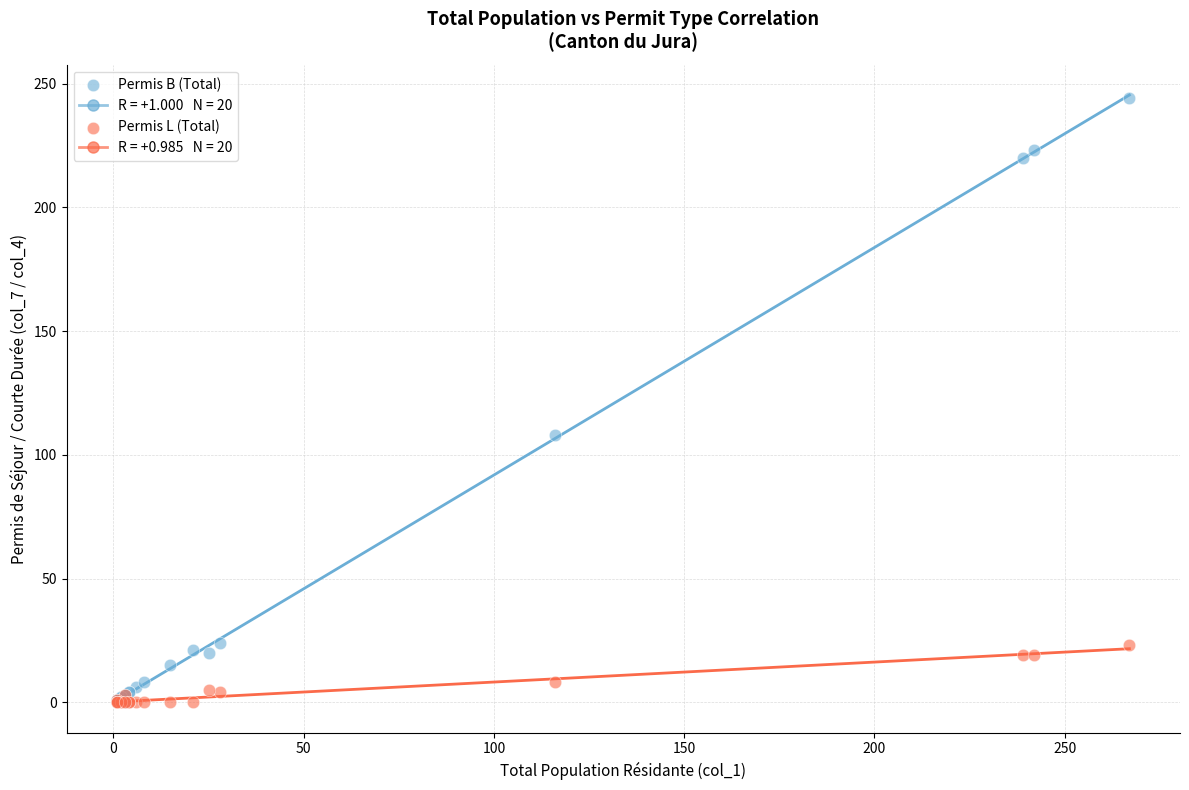

Which series has the widest spread of Y values?

Permis B (Total)